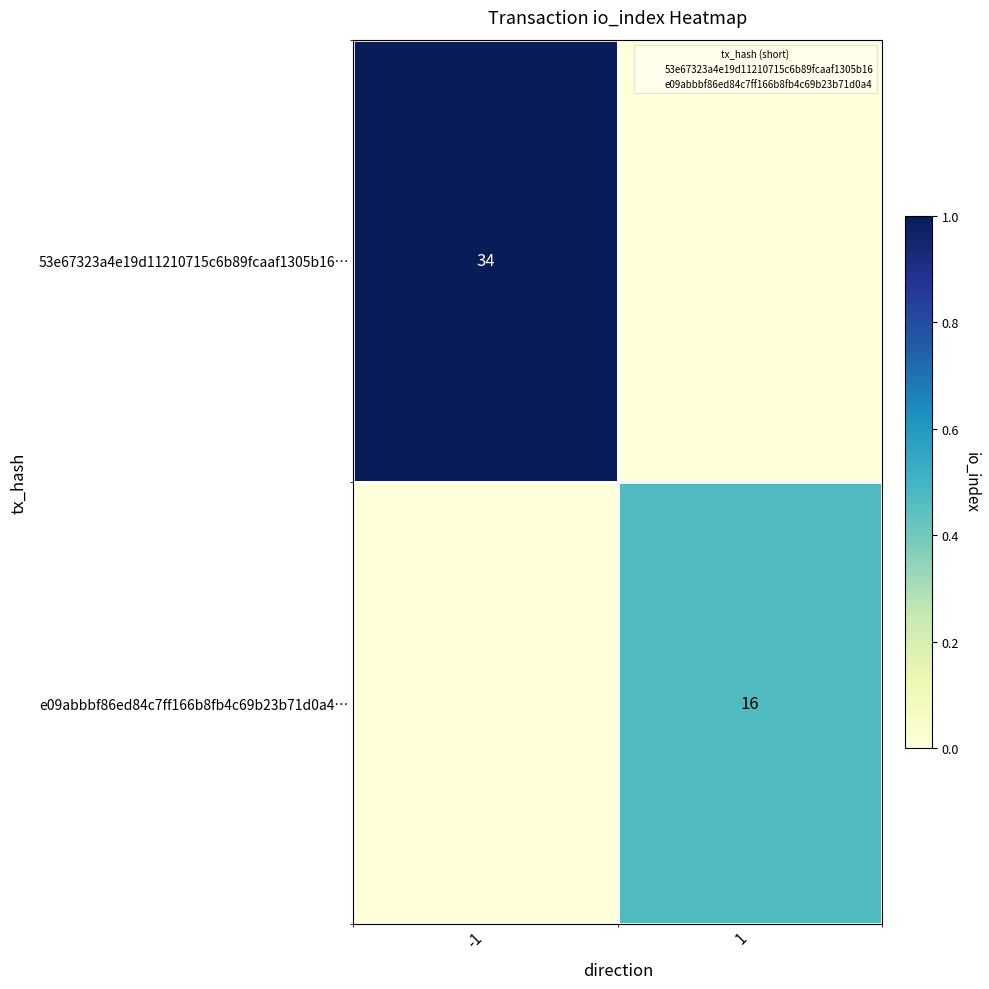

What is the difference between the e09abbbf86ed84c7ff166b8fb4c69b23b71d0a4… values at 1 and -1?

0.5